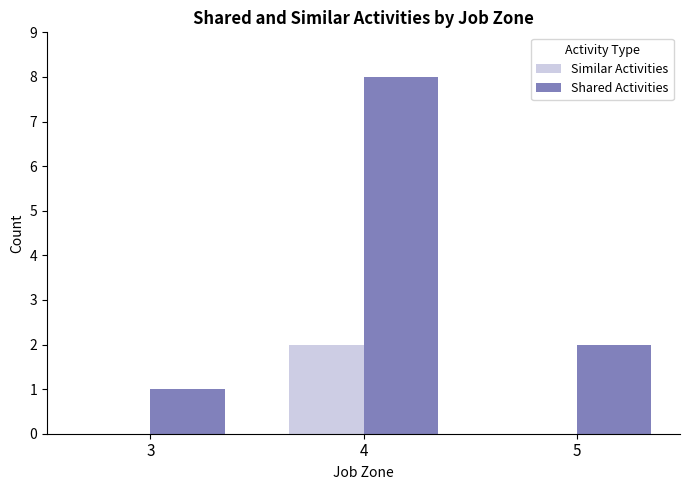

How many groups of bars are there?

3